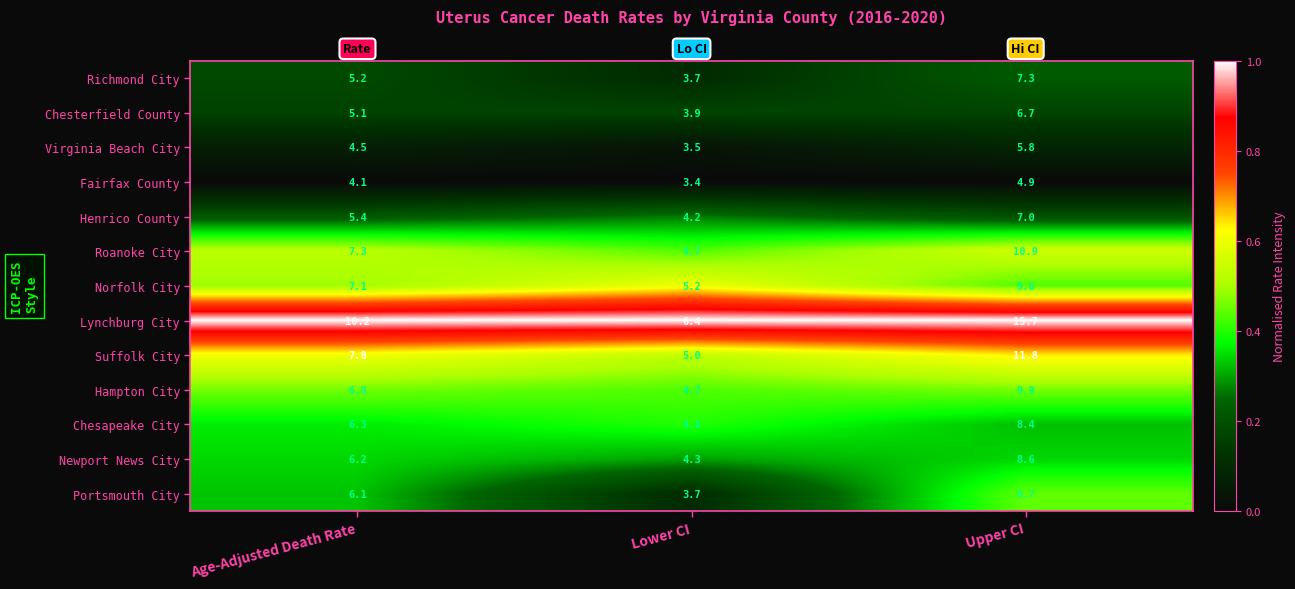

Which series changed the most between Lower CI and Upper CI?

Lynchburg City